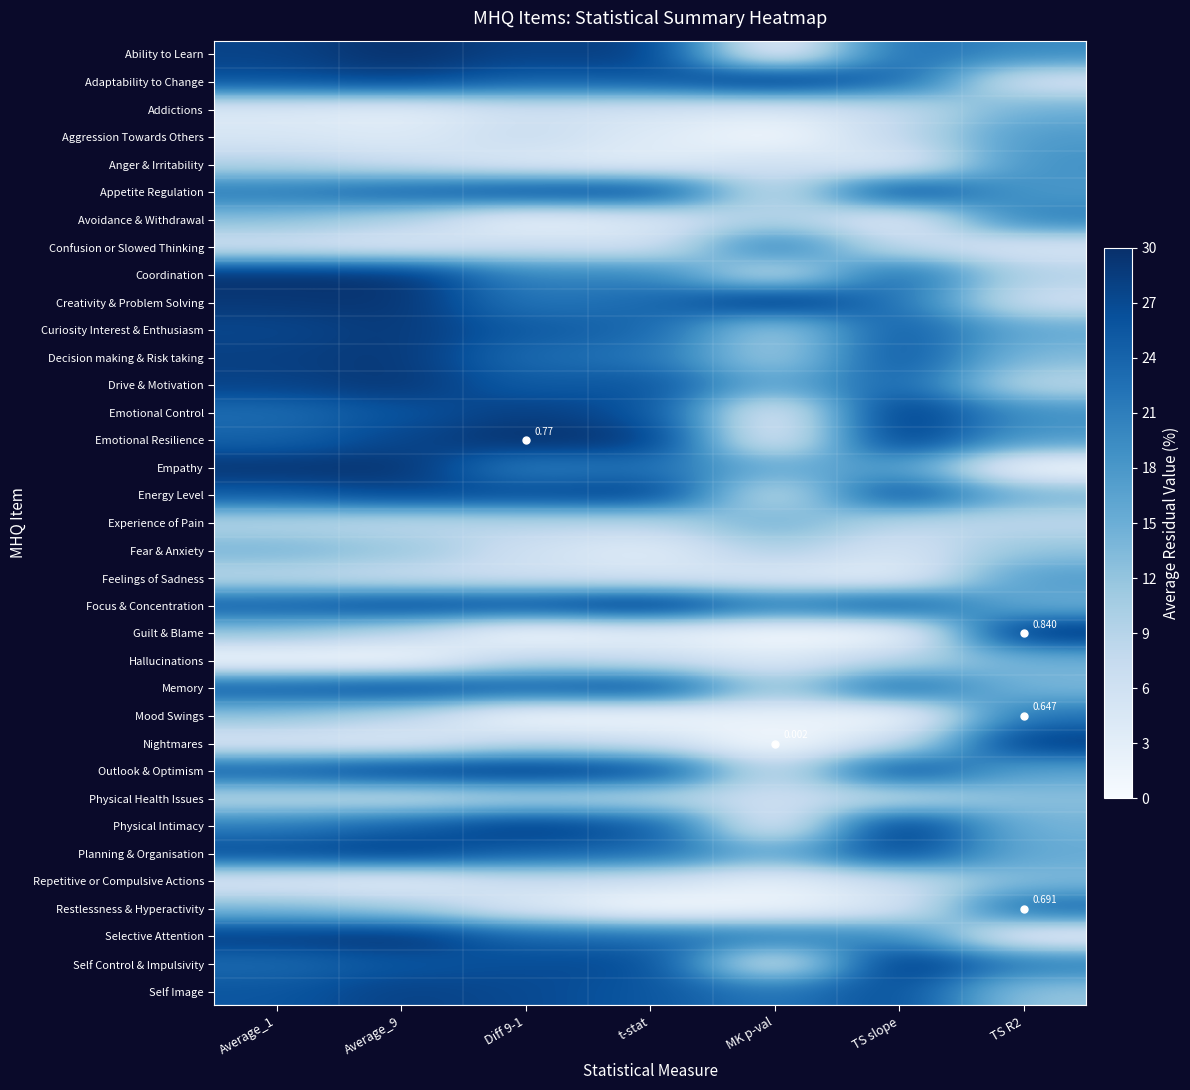

What is the maximum value for Experience of Pain?

15.0